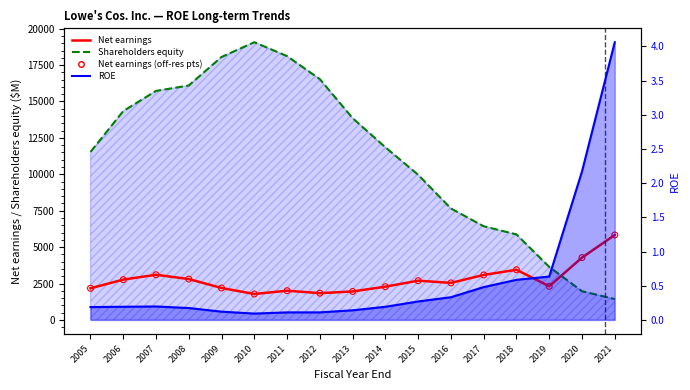

Which series reaches the minimum Y coordinate?

ROE